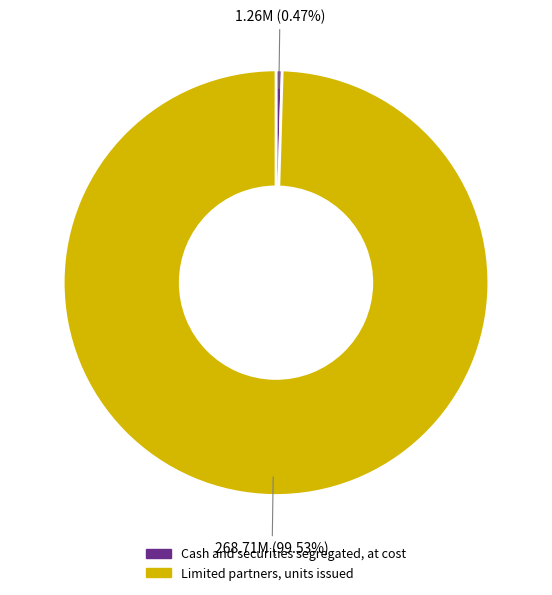

Which slice is the largest?

Limited partners, units issued